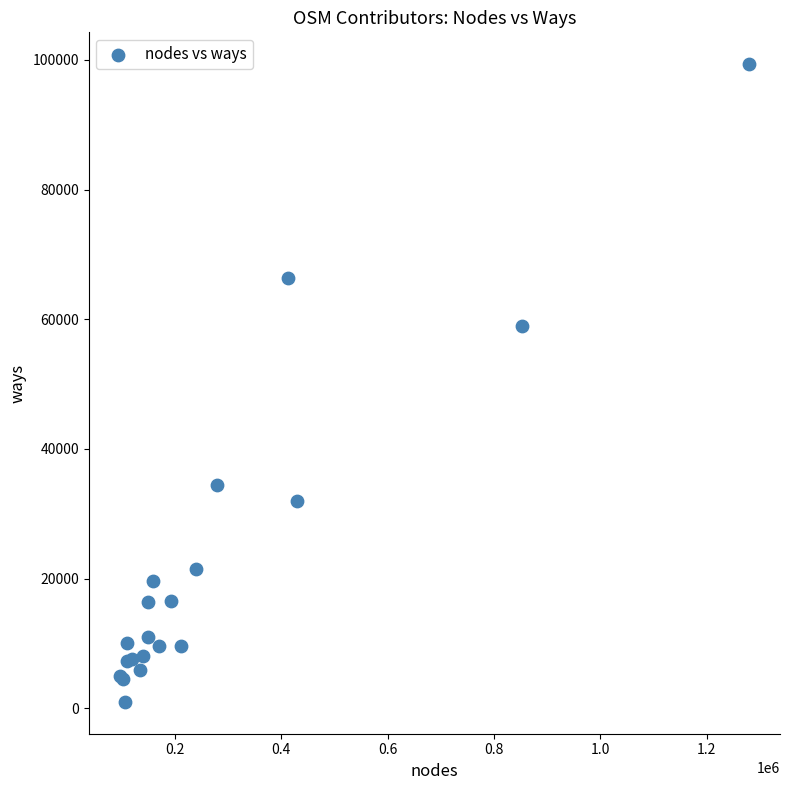

What Y value in the scatter plot is closest to 50161?

58996